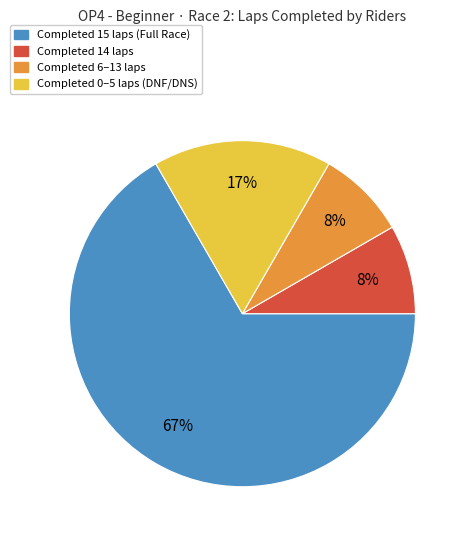

Is there any slice that represents more than half of the pie?

Yes